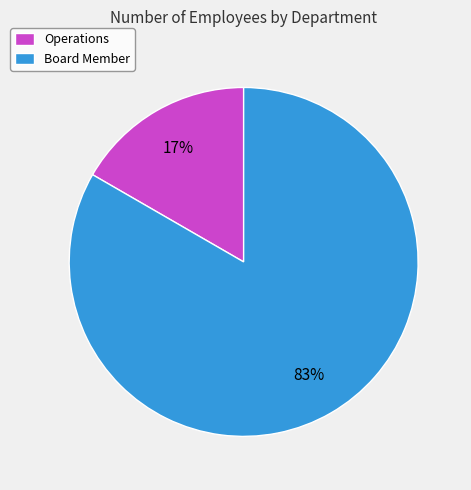

To the nearest percent, what is the average slice percentage?

50%